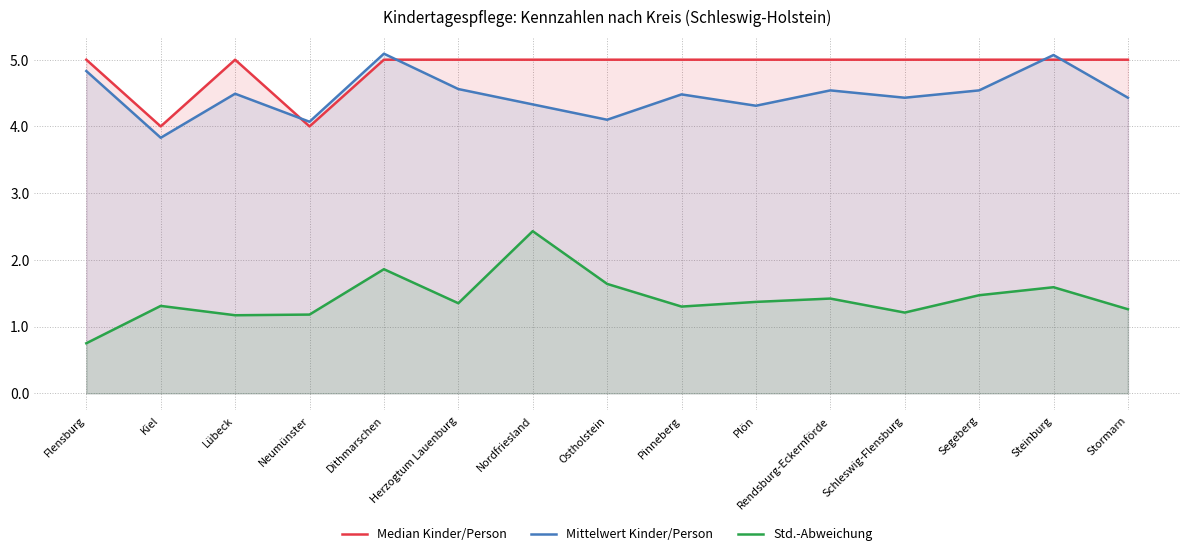

True or false: Mittelwert Kinder/Person and Median Kinder/Person intersect in this chart.

True